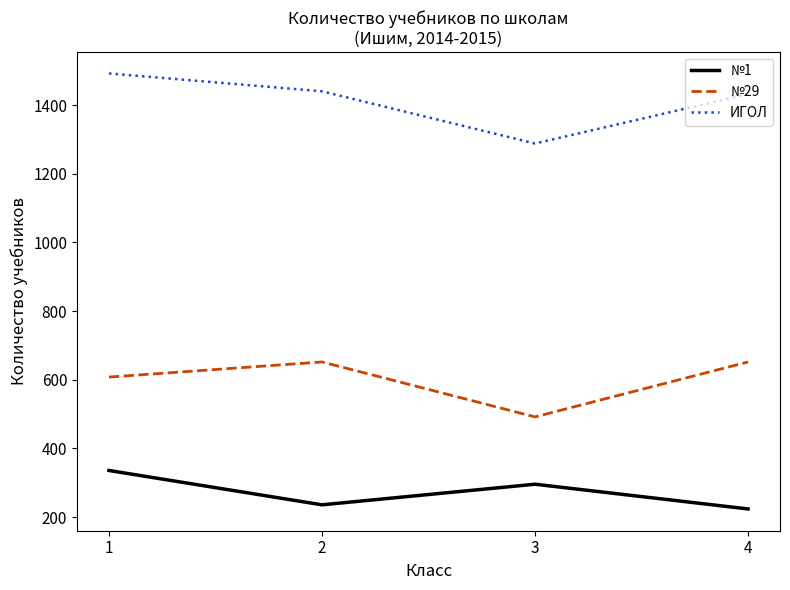

What is the smallest value displayed?

224